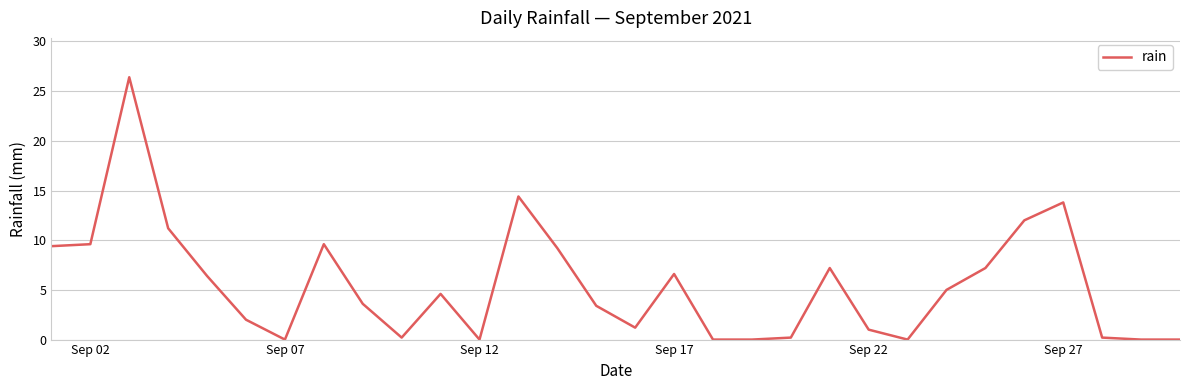

What is the difference between the maximum and minimum values?

26.4